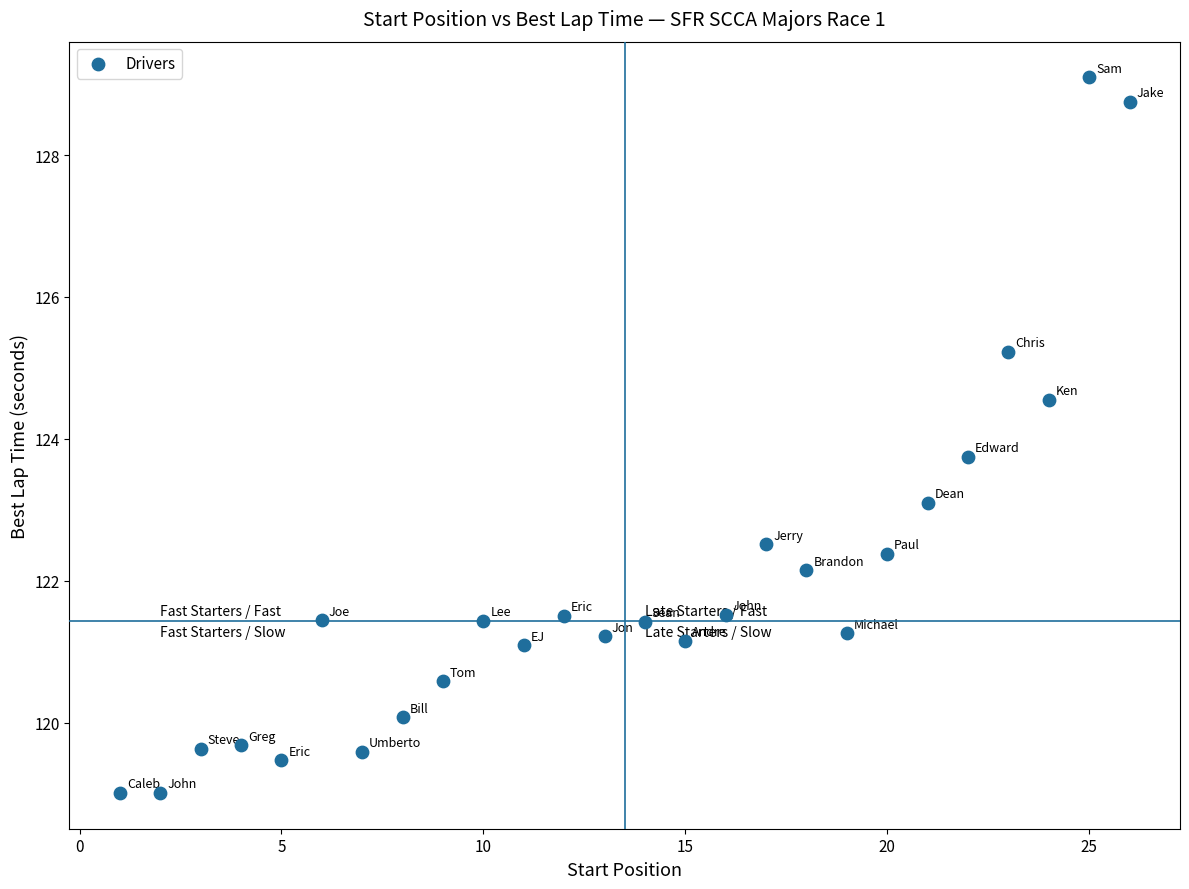

What is the range of Y values (max minus min)?

10.1